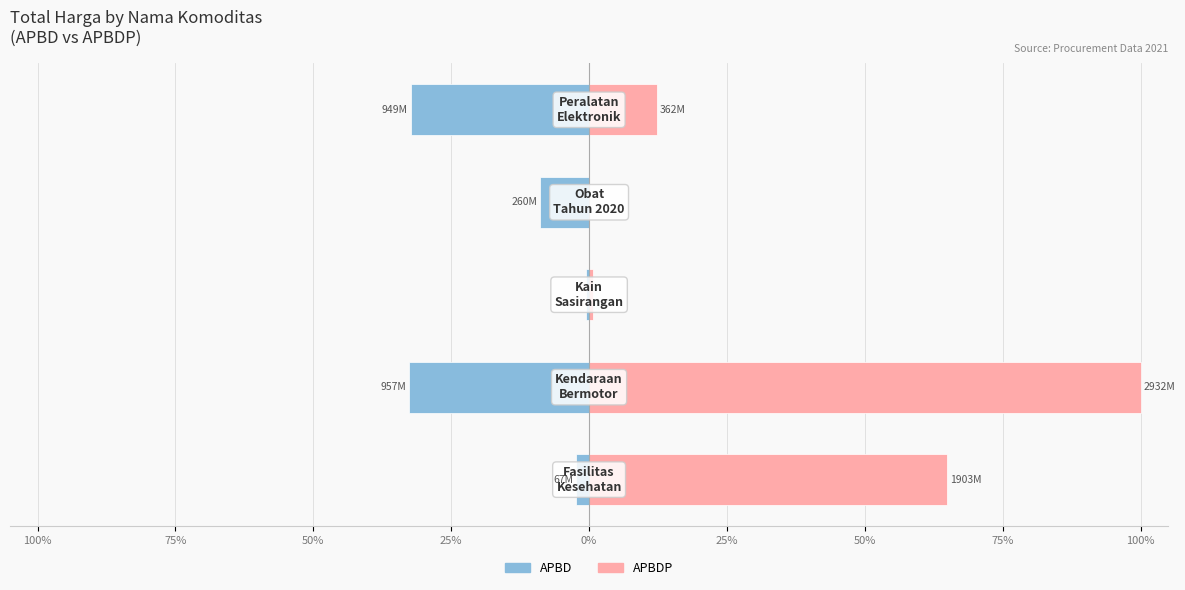

Reading left to right, what are all the values shown in this chart?

APBD: -2.3	-32.6	-0.6	-8.9	-32.4
APBDP: 64.9	100.0	0.7	0.0	12.4